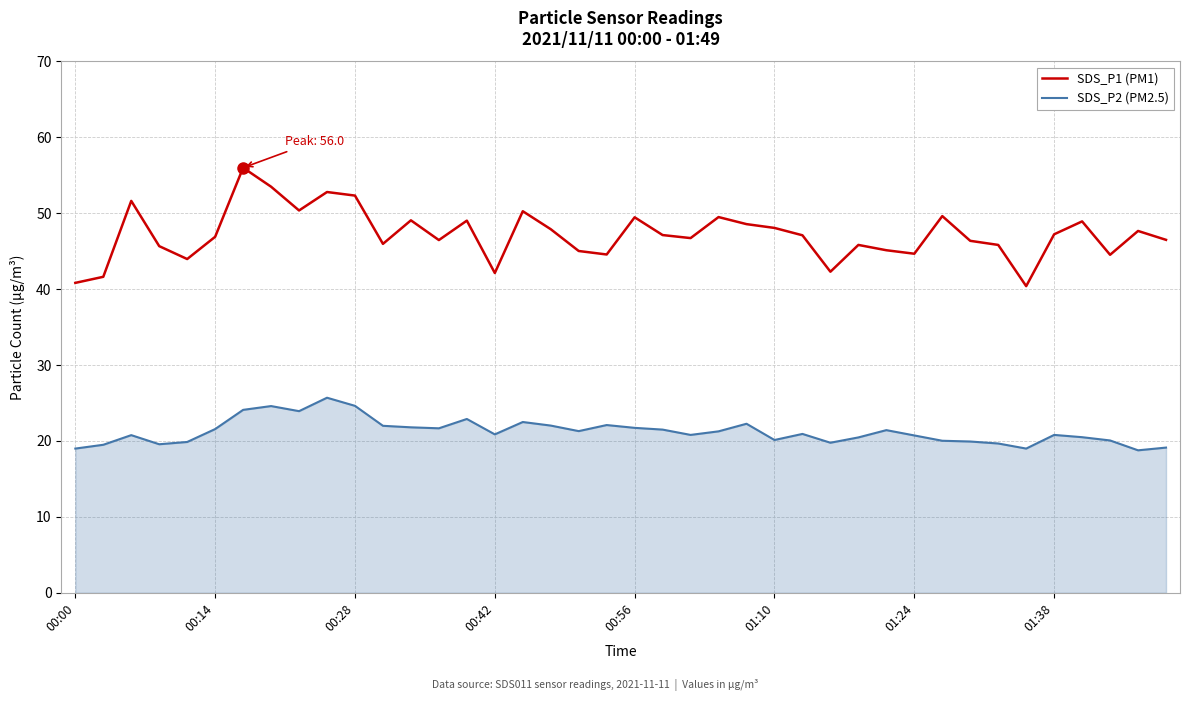

What is the highest value of the SDS_P1 (PM1) series?

56.0